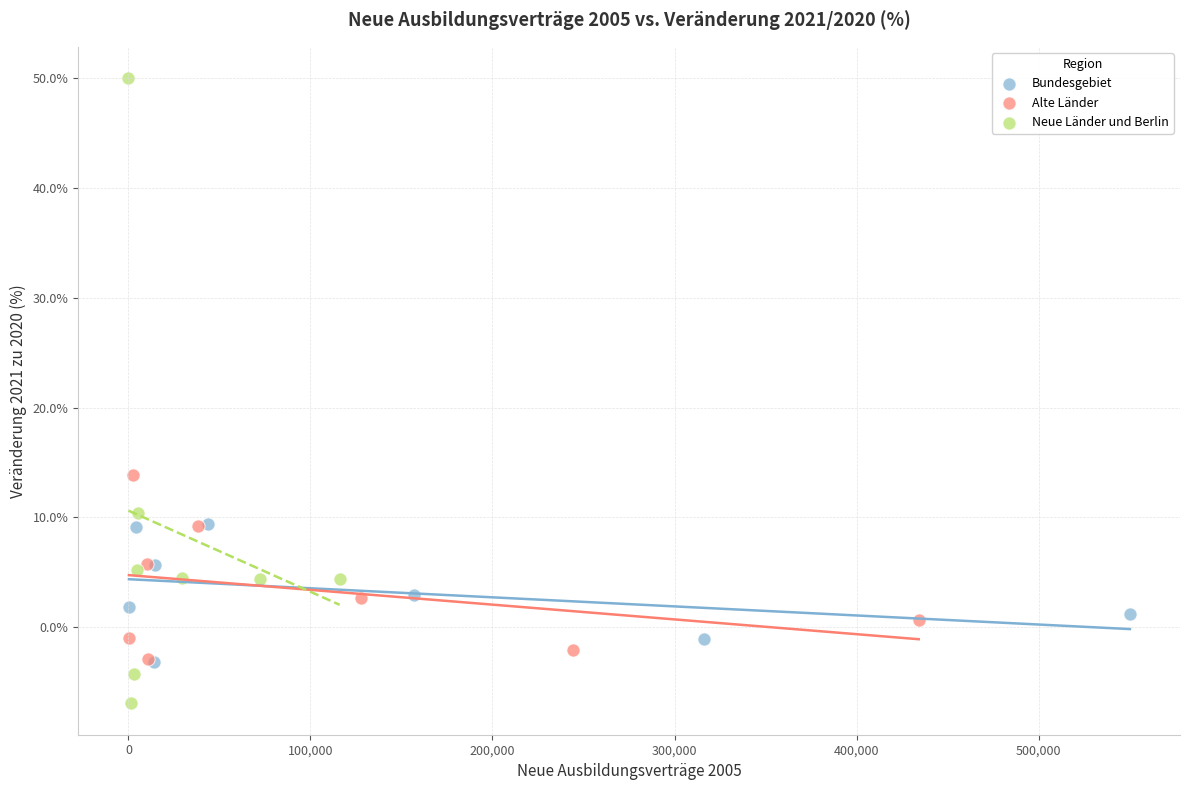

Which series contains the lowest Y value?

Neue Länder und Berlin